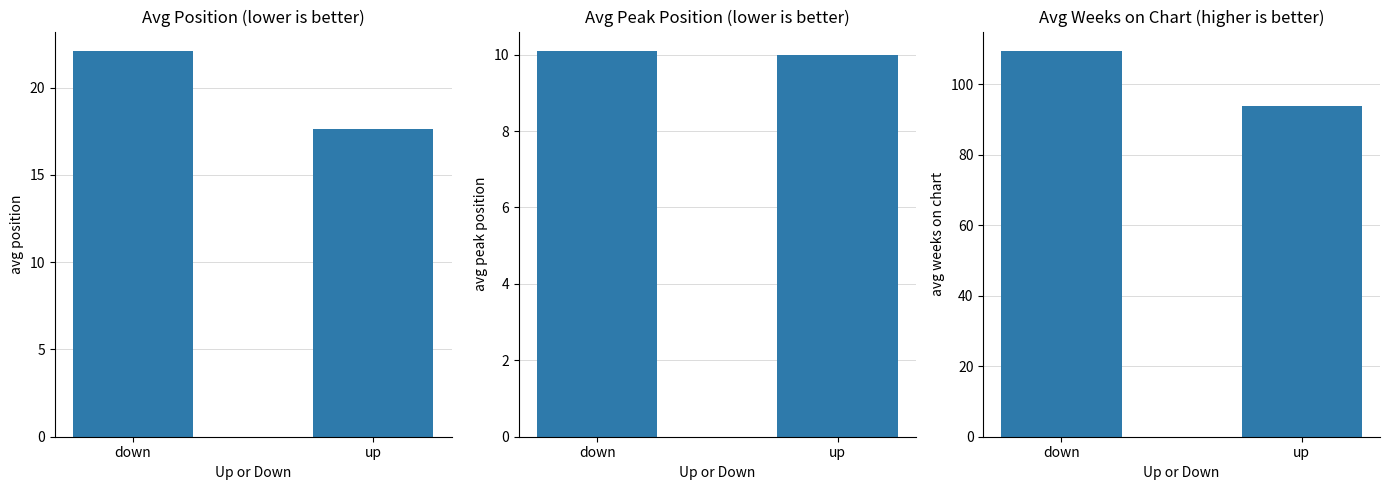

Rank the series at up from lowest to highest value.

avg_peak_position, avg_position, avg_weeks_on_chart